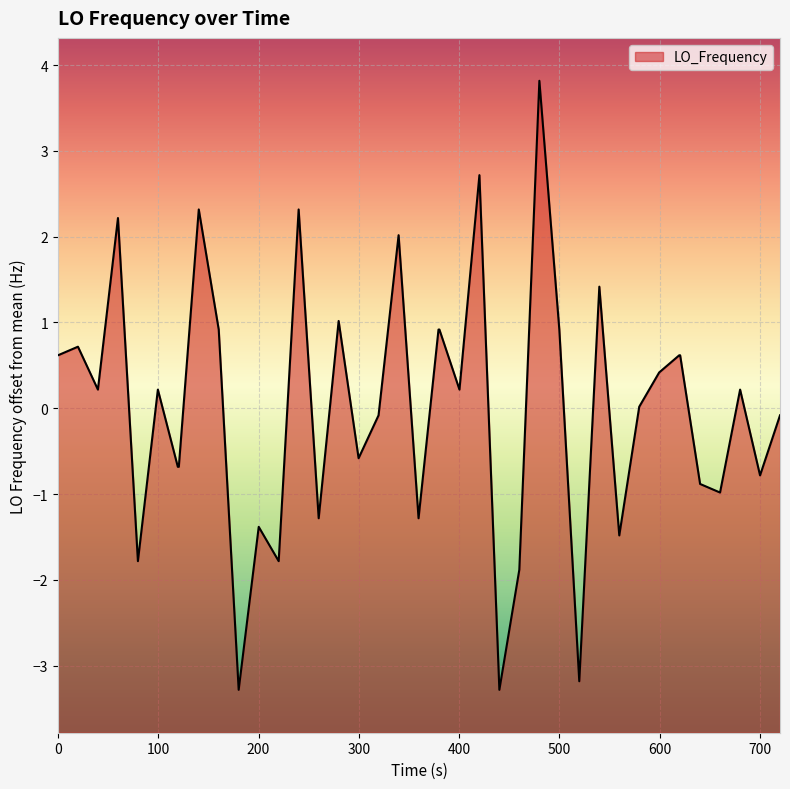

What is the smallest value displayed?

-3.3